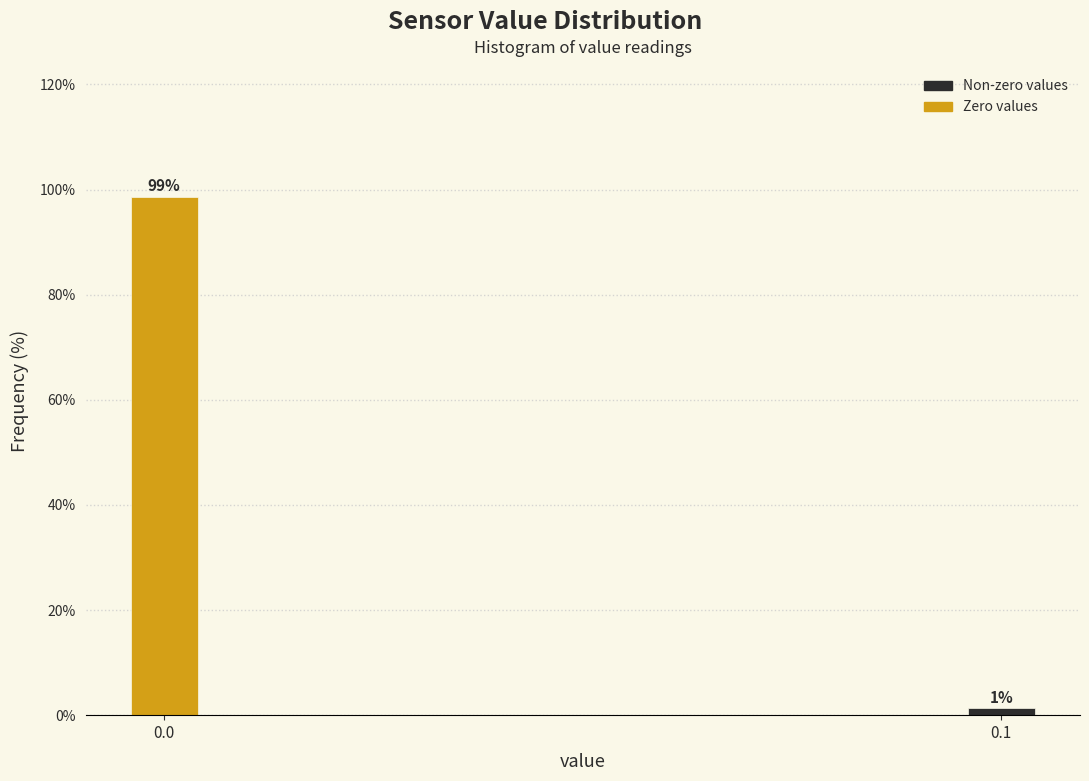

What is the approximate value at 0.0?

98.7